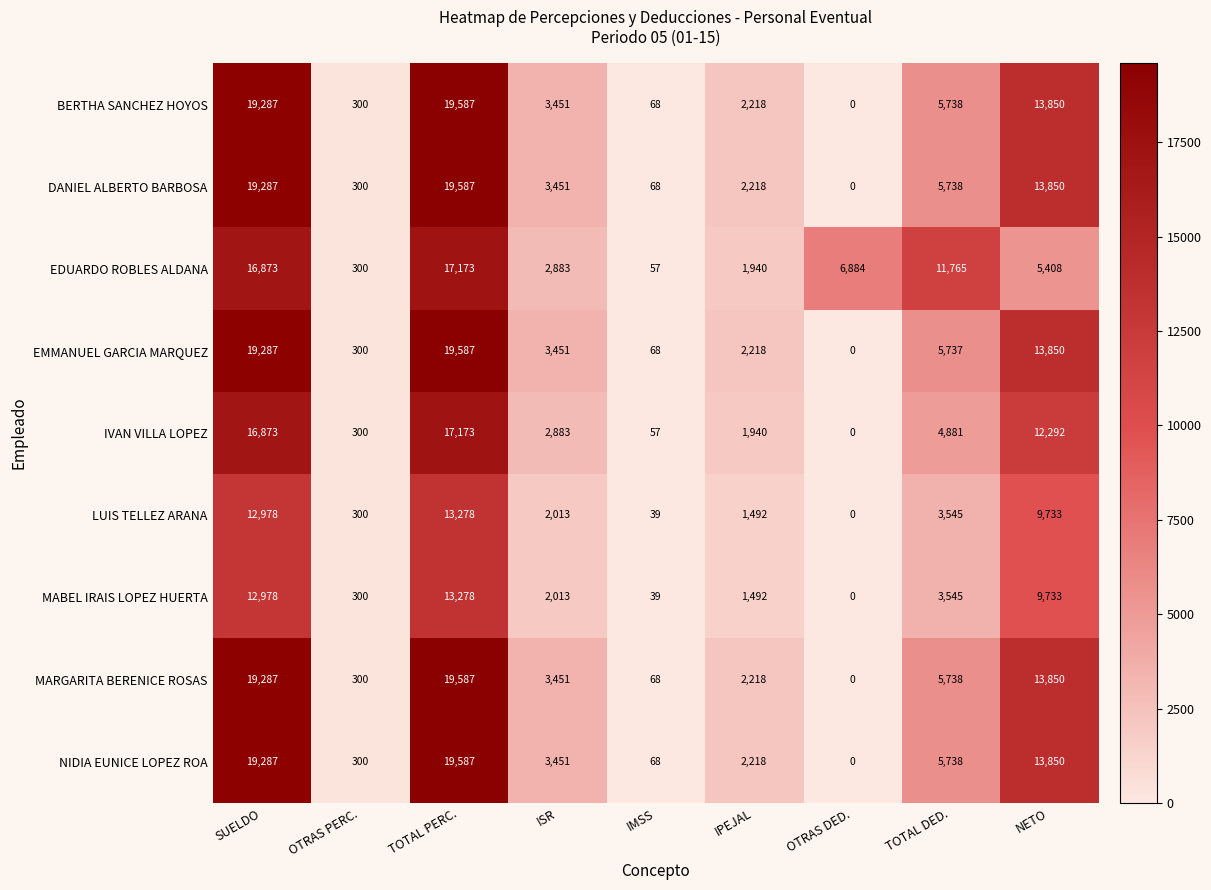

The value of MARGARITA BERENICE ROSAS at SUELDO is 19287. True or false?

True